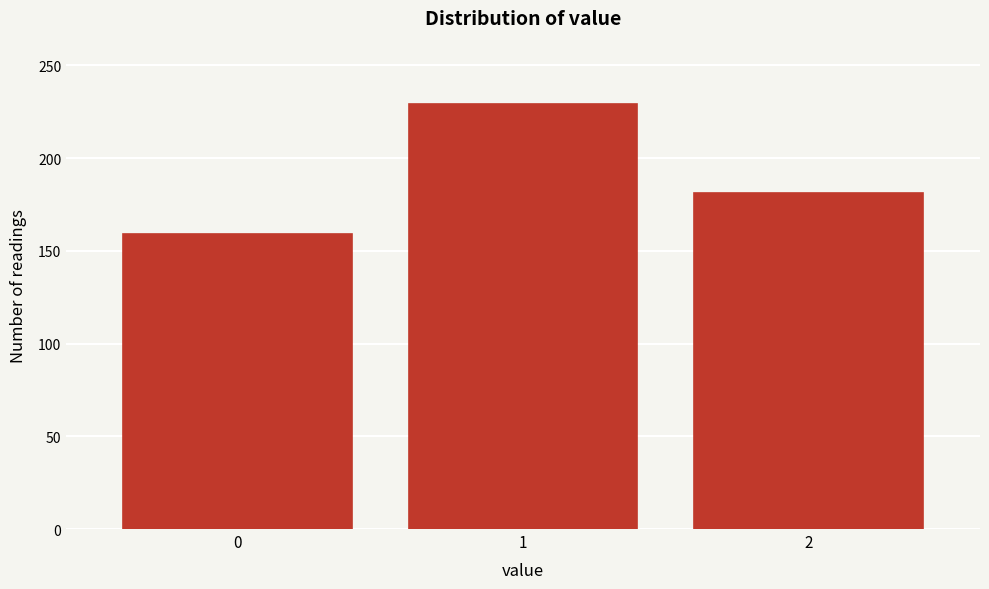

Reading left to right, transcribe all the data shown in this chart.

0=159	1=229	2=181